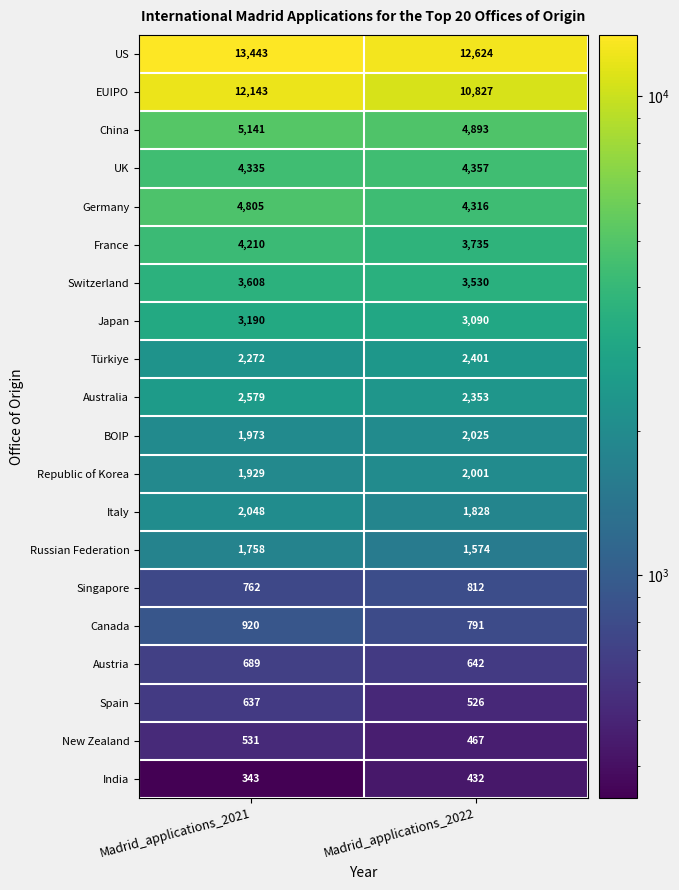

What is the difference between the maximum and minimum values in the US series?

819